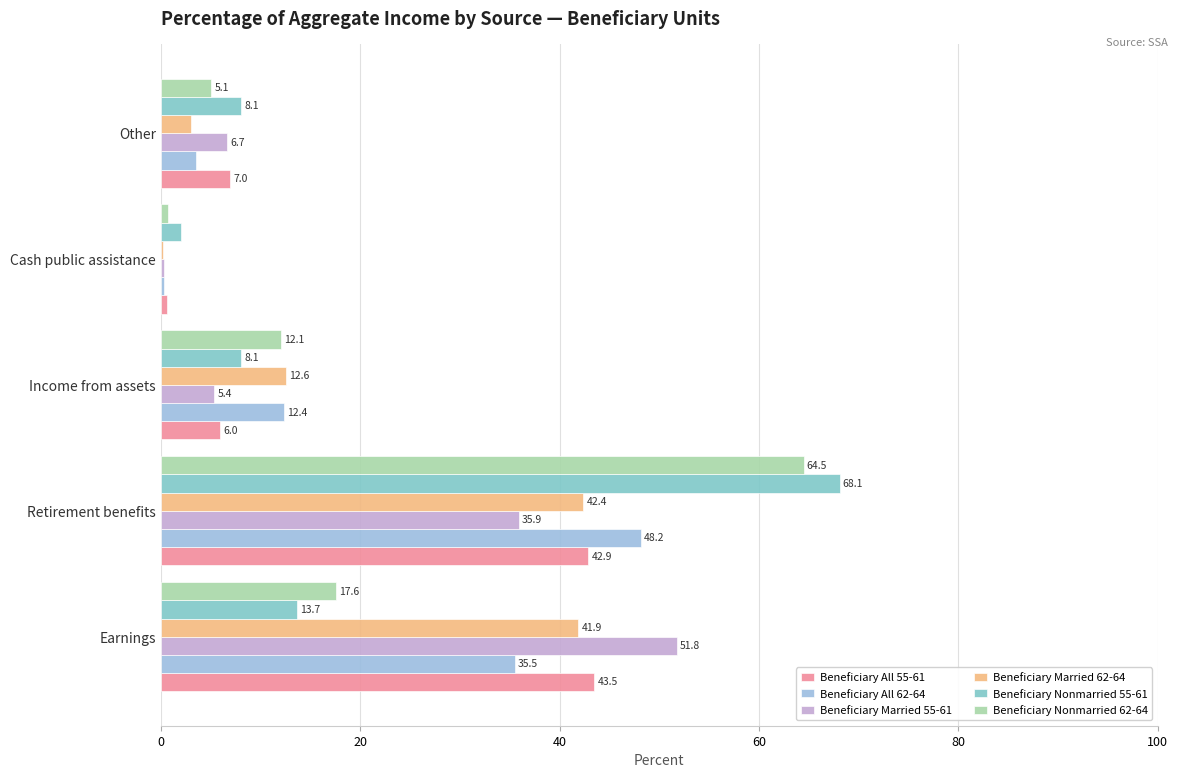

How many categories are shown in the chart?

5